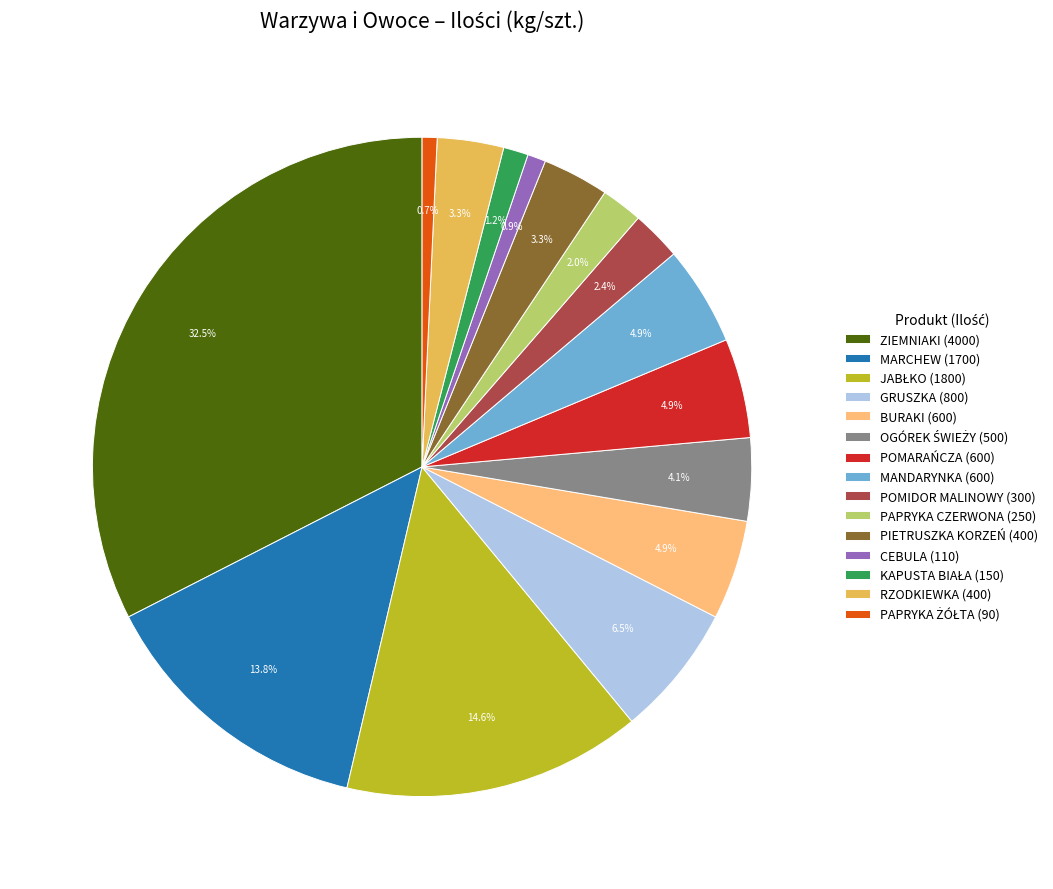

Which has a higher value, POMARAŃCZA (600) or CEBULA (110)?

POMARAŃCZA (600)